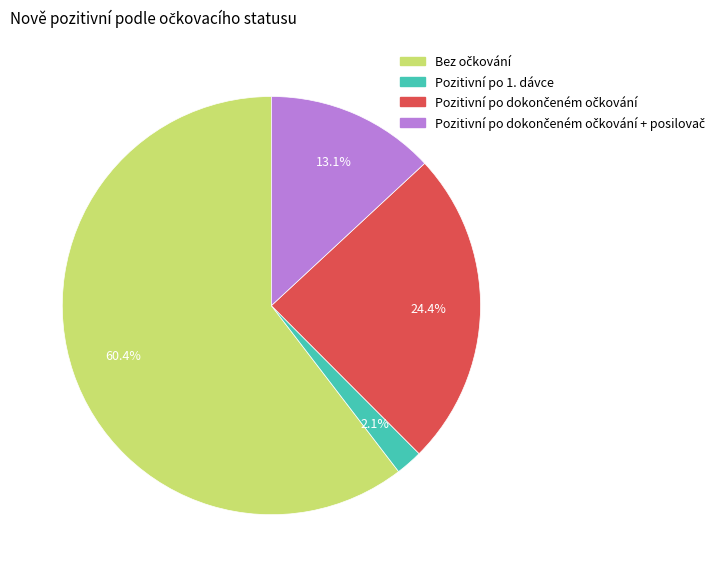

Is there any slice that represents more than half of the pie?

Yes